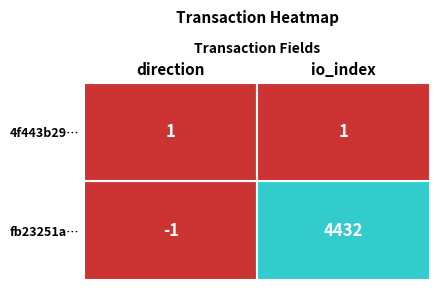

Is the value of fb23251a92ce9fd70bd4e1462e46088debf731c at 1 greater than the value of 4f443b29411f149db2ea77ff5afd4a46430aaa7 at 1?

Yes